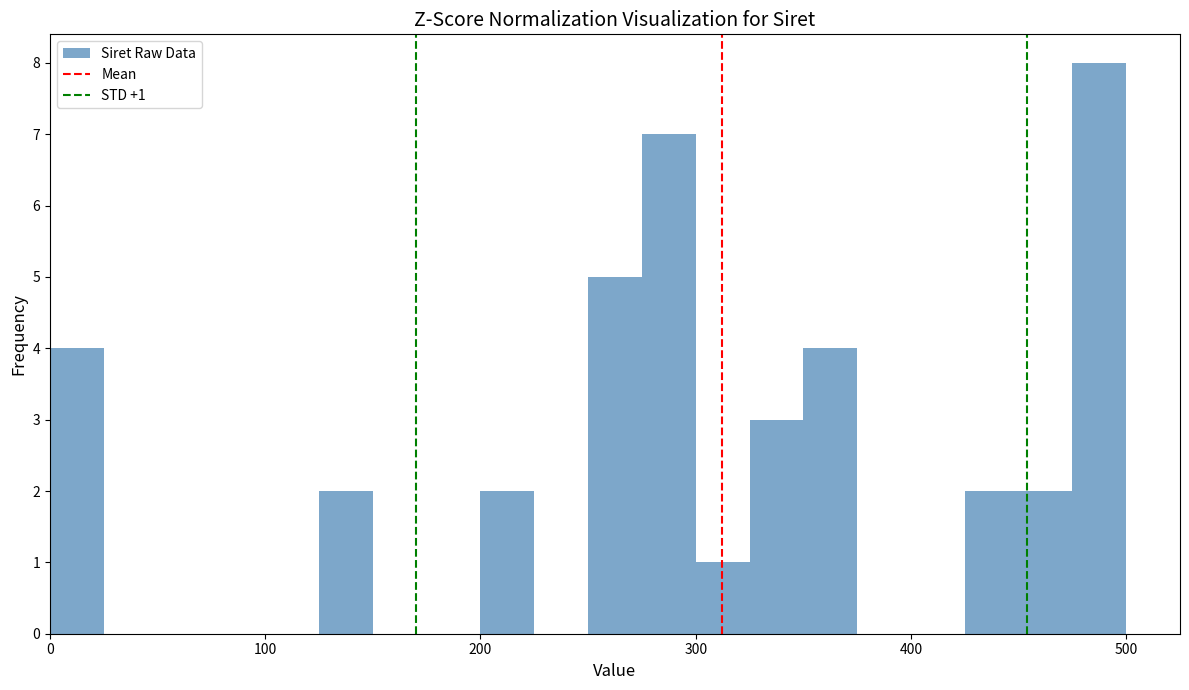

Read against the x-axis, roughly where is the centre of the tallest bar?

490